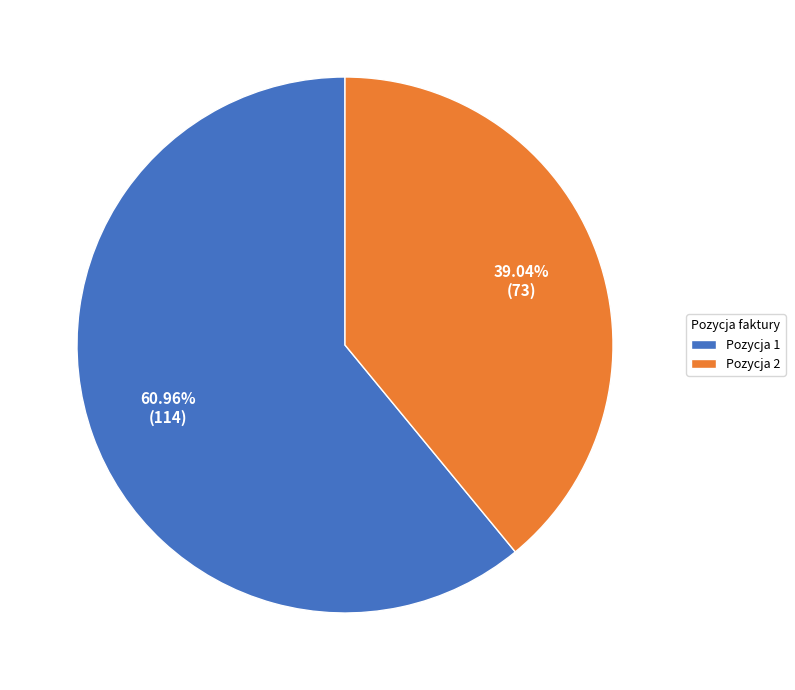

Count the number of slices in the pie.

2